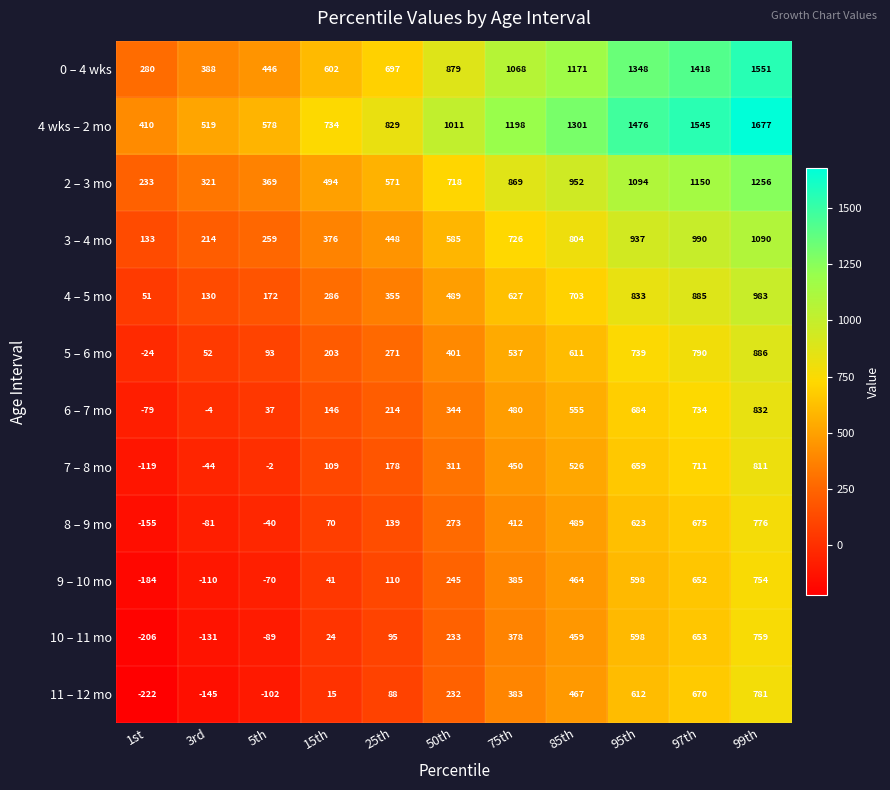

What is the sum of the 0 – 4 wks values at 75th and 50th?

1947